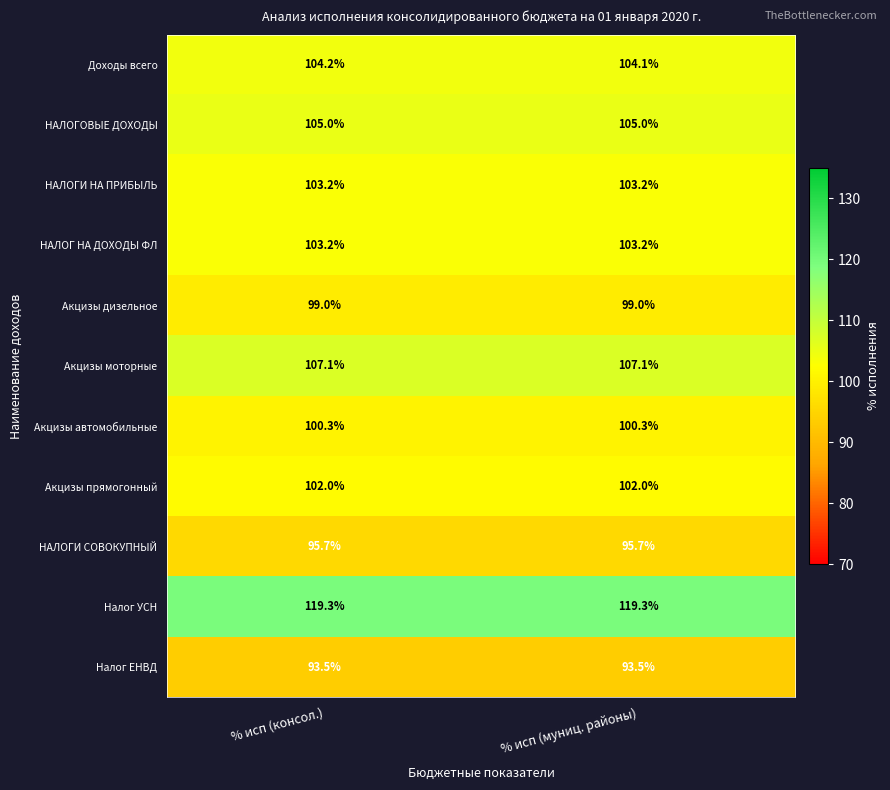

True or false: Акцизы автомобильные has a value of 100.3 at % исп (муниц. районы).

True